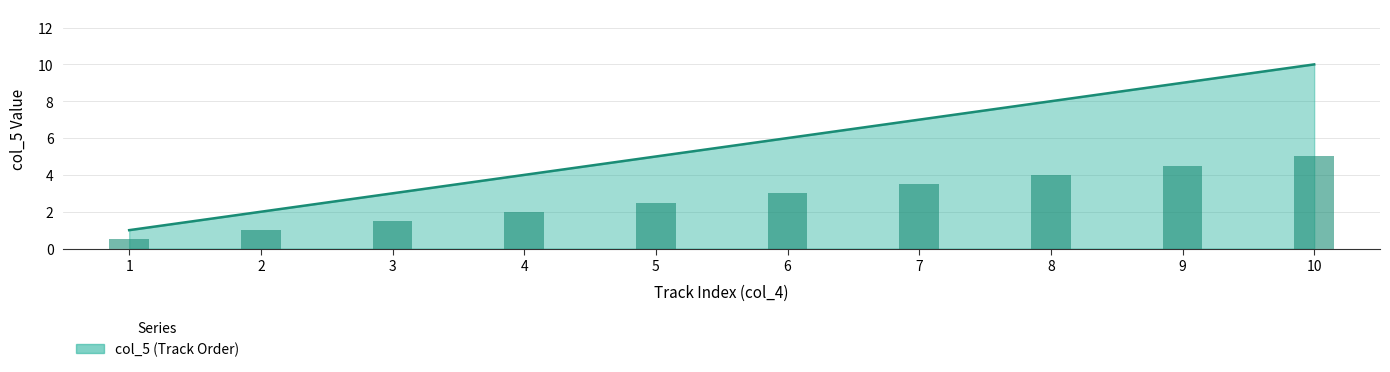

The value at 9 is 9. True or false?

True